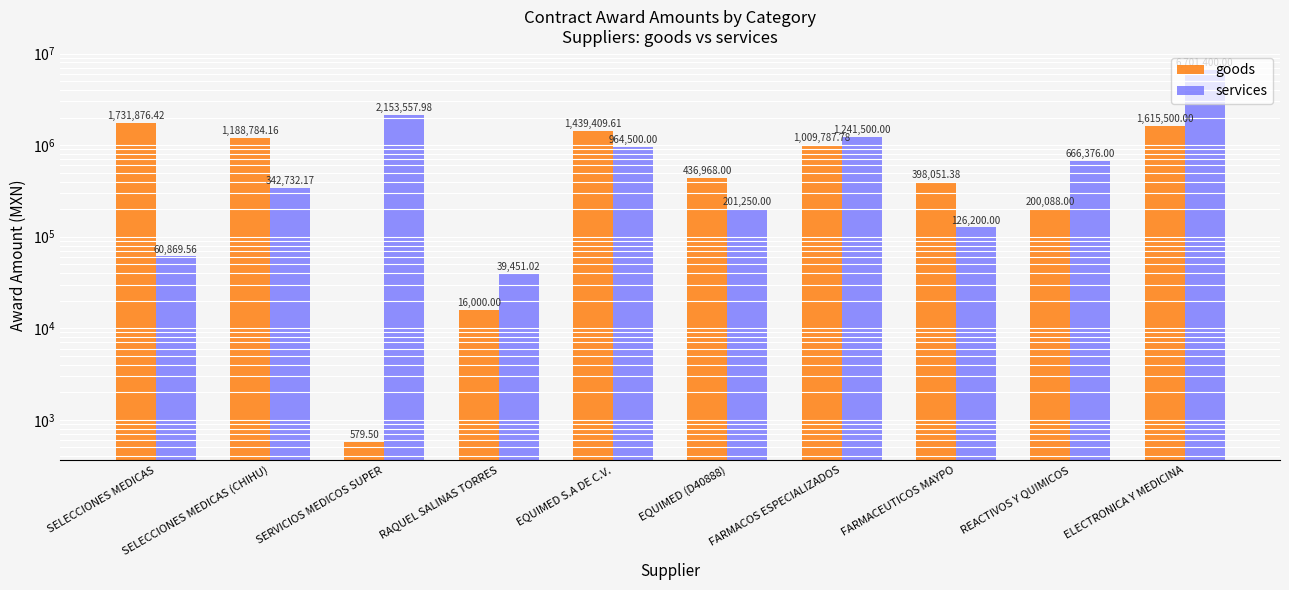

What is the spread (max minus min) of values at SERVICIOS MEDICOS SUPER?

2152978.5